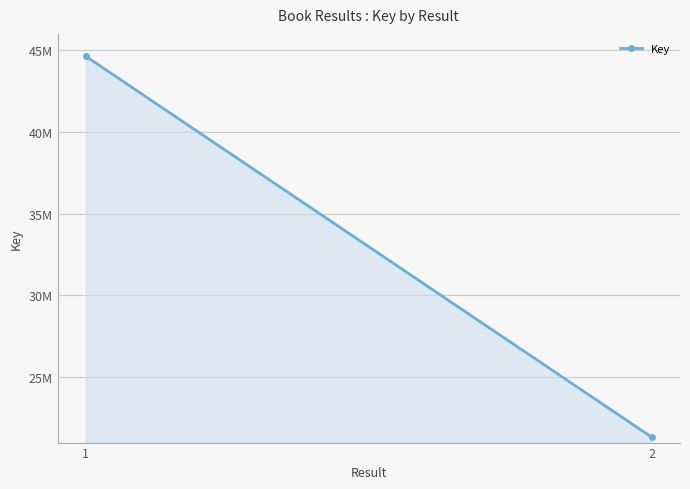

At which category does the chart reach its peak across all series?

1